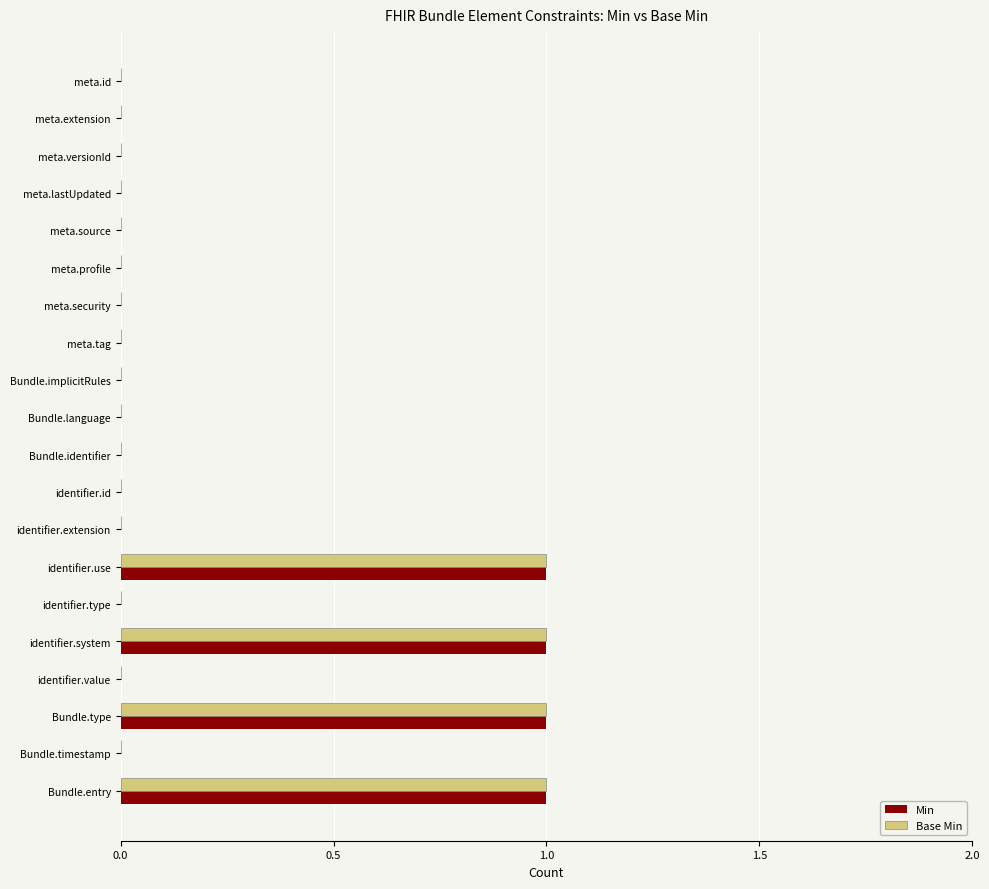

The value of Min at Bundle.implicitRules is 1. True or false?

False